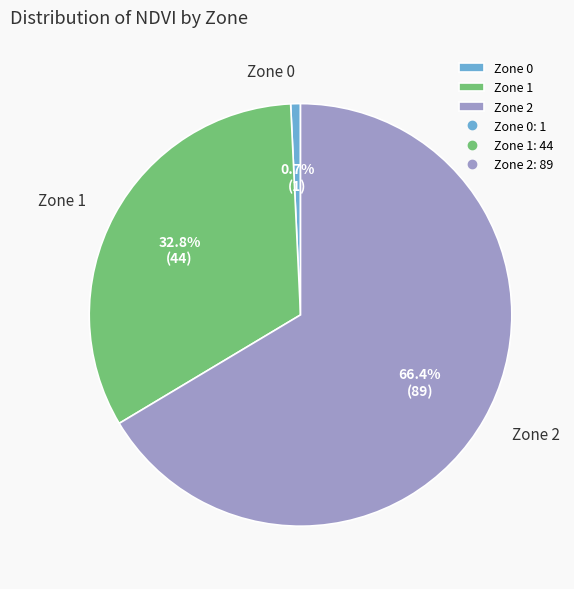

To the nearest percent, what is the difference between the Zone 2 and Zone 0 slice percentages?

66%